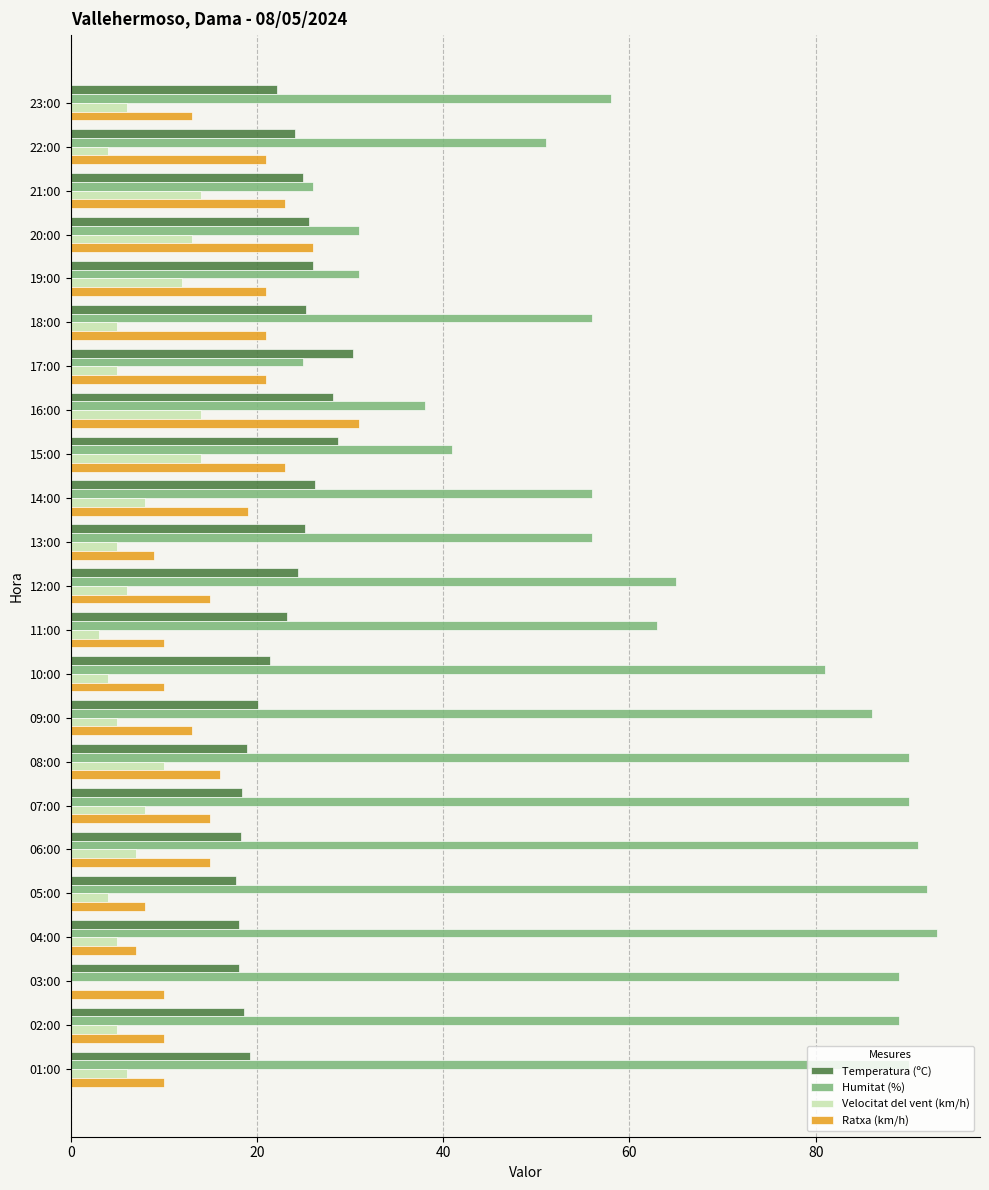

What is the sum of all Ratxa (km/h) values?

367.0